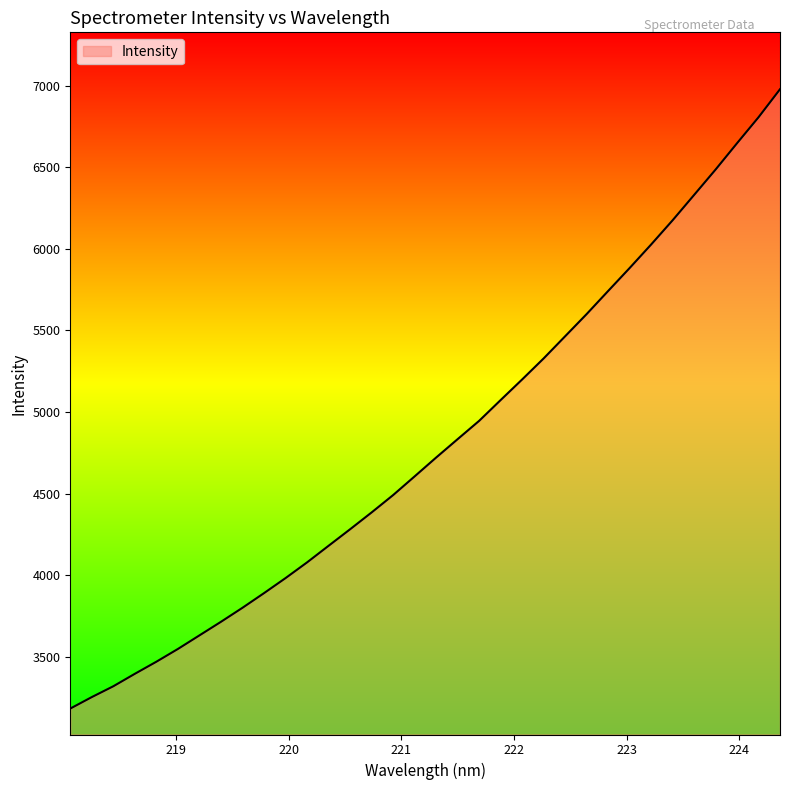

What is the difference between the maximum and minimum values?

3797.8